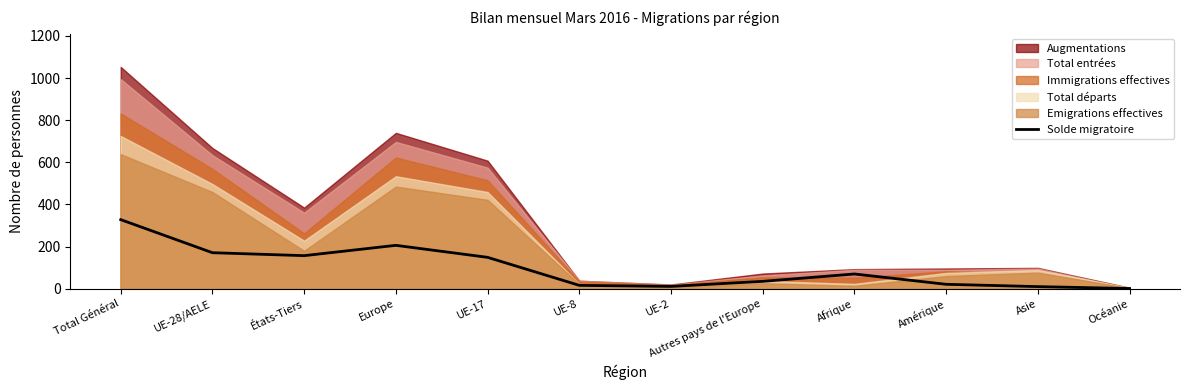

Reading left to right, what are all the values shown in this chart?

328	171	157	206	149	16	11	35	70	21	10	1